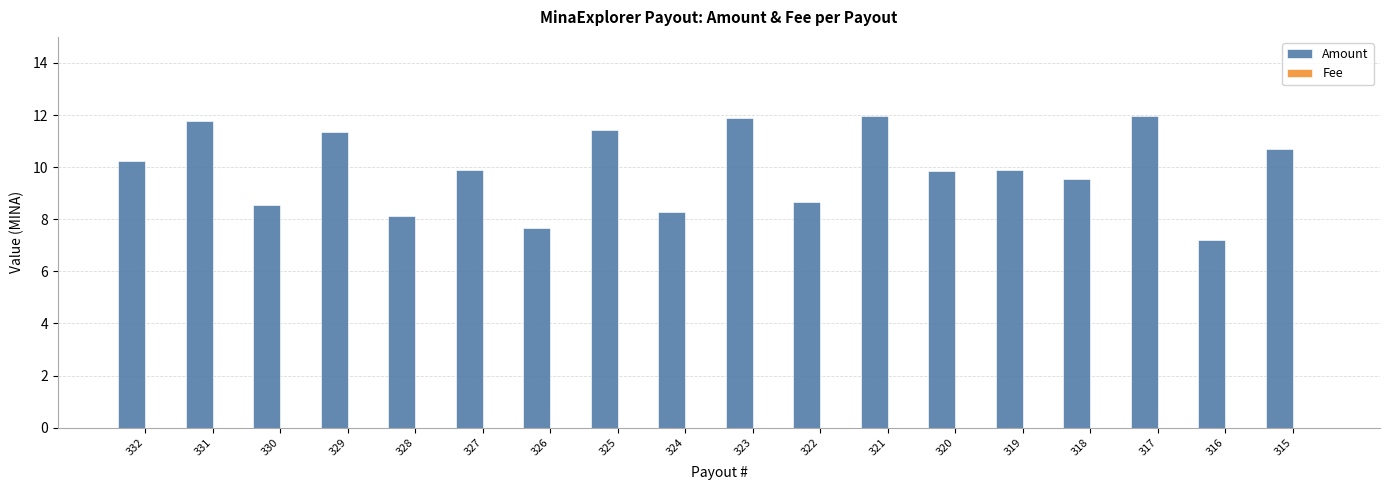

Which series has the largest total across all categories?

Amount